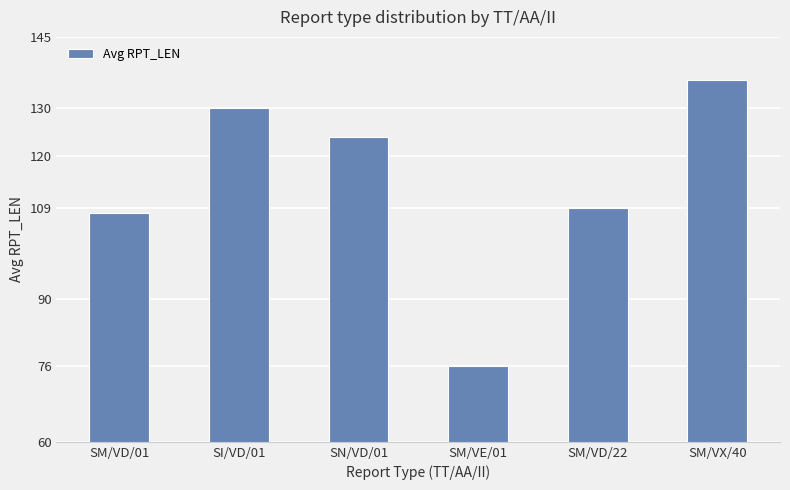

Is it true that the value at SM/VX/40 is 58?

False